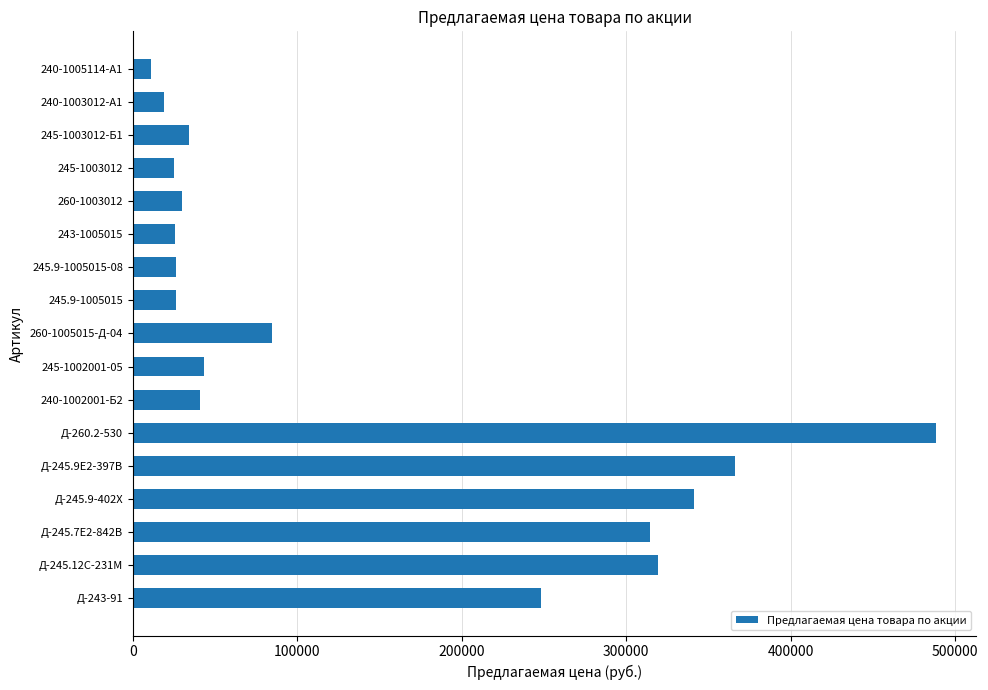

How many bars are there in total?

17